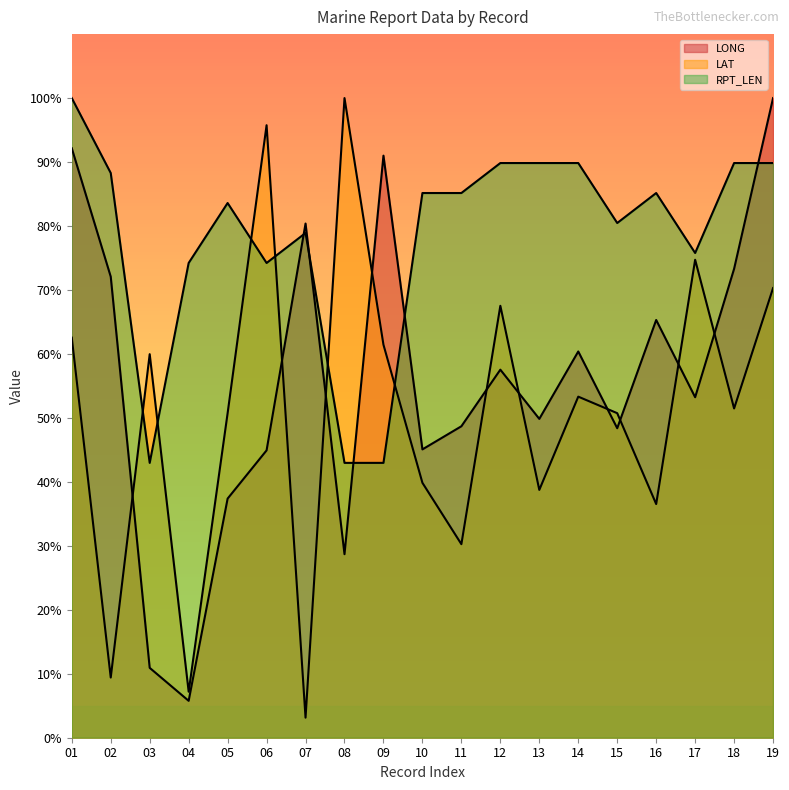

At how many categories does at least one series exceed 16?

19